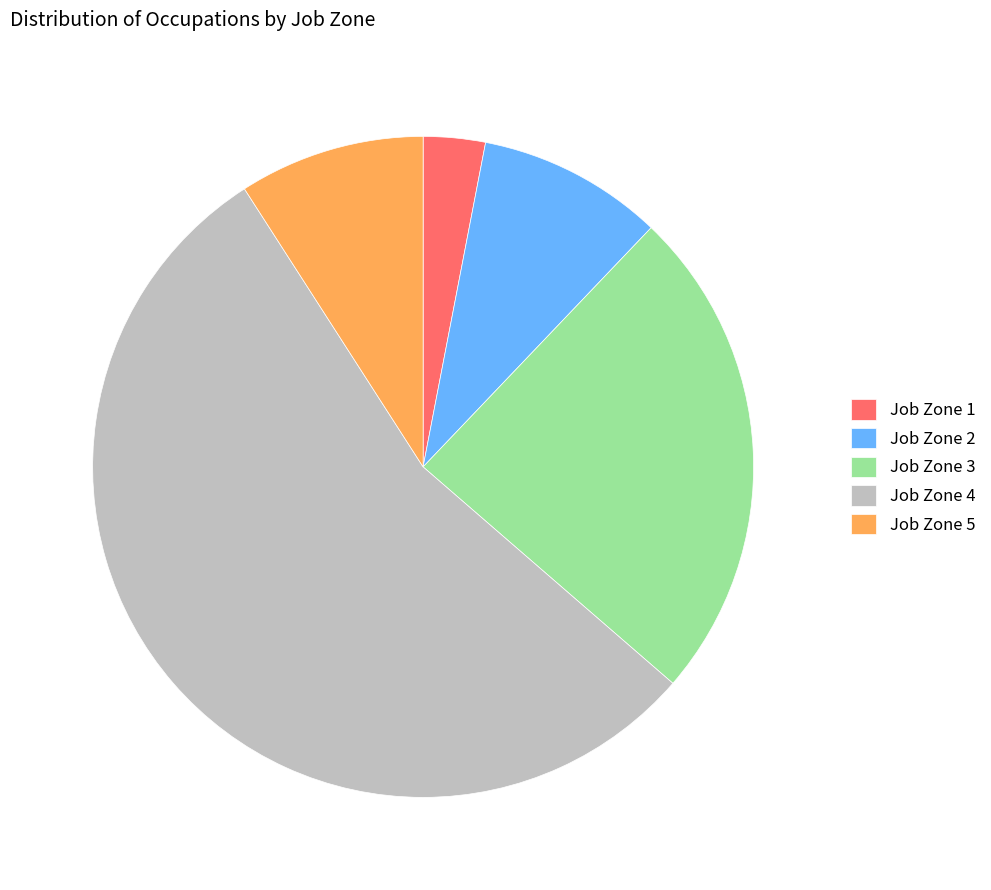

Approximately how many times larger is the value at Job Zone 3 compared to Job Zone 5?

2.7